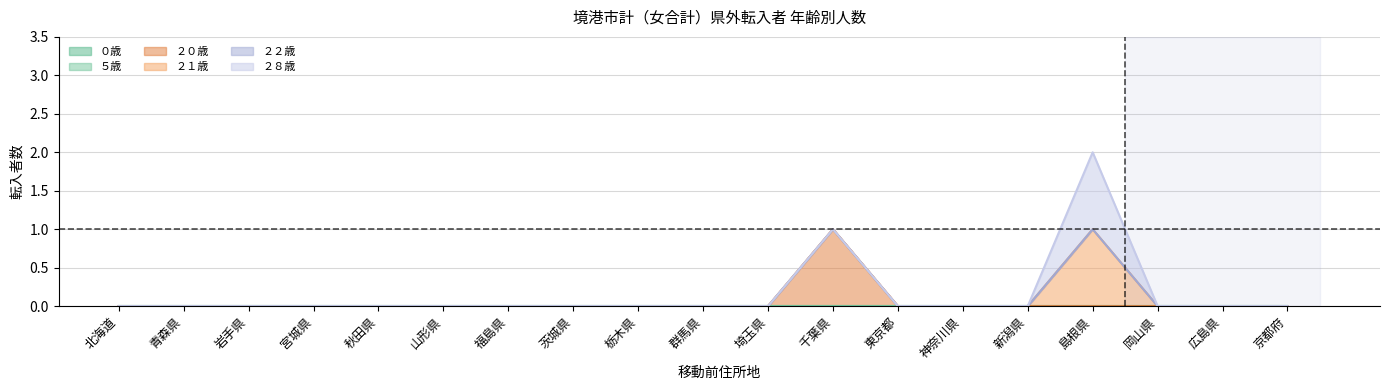

Reading right to left, what are all the values shown in this chart?

０歳: 京都府=0	広島県=0	岡山県=0	島根県=0	新潟県=0	神奈川県=0	東京都=0	千葉県=0	埼玉県=0	群馬県=0	栃木県=0	茨城県=0	福島県=0	山形県=0	秋田県=0	宮城県=0	岩手県=0	青森県=0	北海道=0
５歳: 京都府=0	広島県=0	岡山県=0	島根県=0	新潟県=0	神奈川県=0	東京都=0	千葉県=0	埼玉県=0	群馬県=0	栃木県=0	茨城県=0	福島県=0	山形県=0	秋田県=0	宮城県=0	岩手県=0	青森県=0	北海道=0
２０歳: 京都府=0	広島県=0	岡山県=0	島根県=0	新潟県=0	神奈川県=0	東京都=0	千葉県=1	埼玉県=0	群馬県=0	栃木県=0	茨城県=0	福島県=0	山形県=0	秋田県=0	宮城県=0	岩手県=0	青森県=0	北海道=0
２１歳: 京都府=0	広島県=0	岡山県=0	島根県=1	新潟県=0	神奈川県=0	東京都=0	千葉県=0	埼玉県=0	群馬県=0	栃木県=0	茨城県=0	福島県=0	山形県=0	秋田県=0	宮城県=0	岩手県=0	青森県=0	北海道=0
２２歳: 京都府=0	広島県=0	岡山県=0	島根県=0	新潟県=0	神奈川県=0	東京都=0	千葉県=0	埼玉県=0	群馬県=0	栃木県=0	茨城県=0	福島県=0	山形県=0	秋田県=0	宮城県=0	岩手県=0	青森県=0	北海道=0
２８歳: 京都府=0	広島県=0	岡山県=0	島根県=1	新潟県=0	神奈川県=0	東京都=0	千葉県=0	埼玉県=0	群馬県=0	栃木県=0	茨城県=0	福島県=0	山形県=0	秋田県=0	宮城県=0	岩手県=0	青森県=0	北海道=0